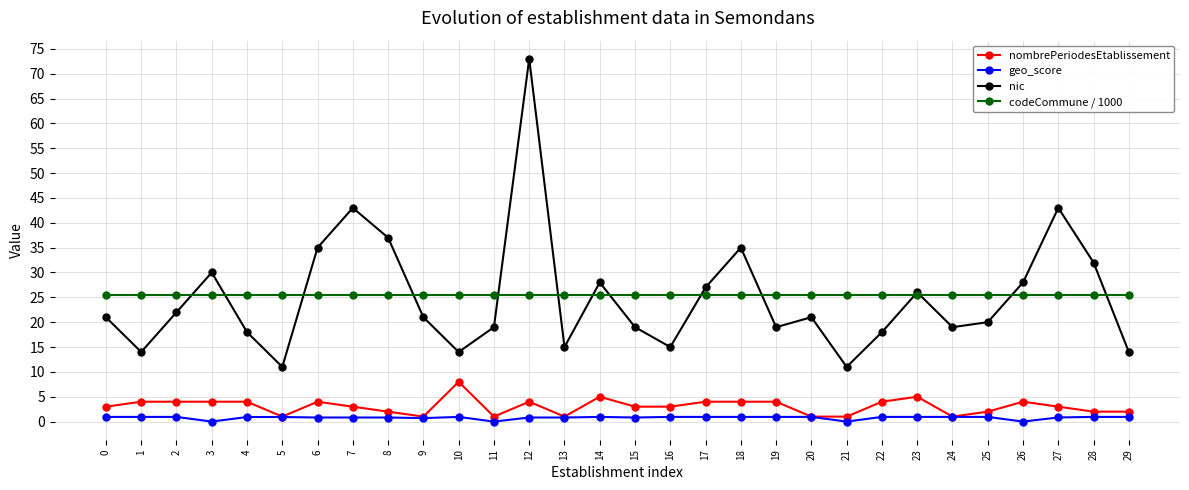

Which series changed the most between 2 and 9?

nombrePeriodesEtablissement